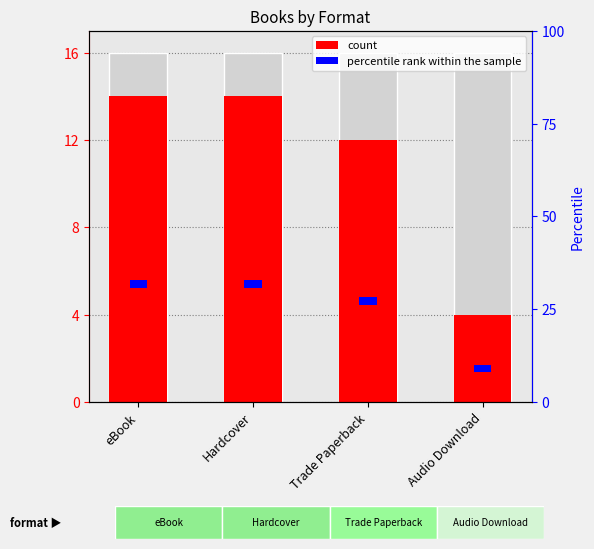

The chart shows a value of 22 at Hardcover. True or false?

False